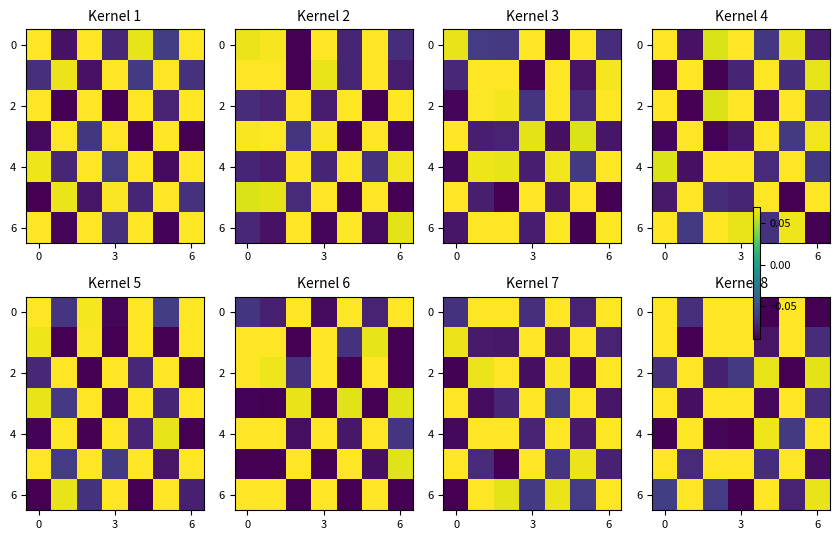

How many 4 values are between 0 and 1?

3